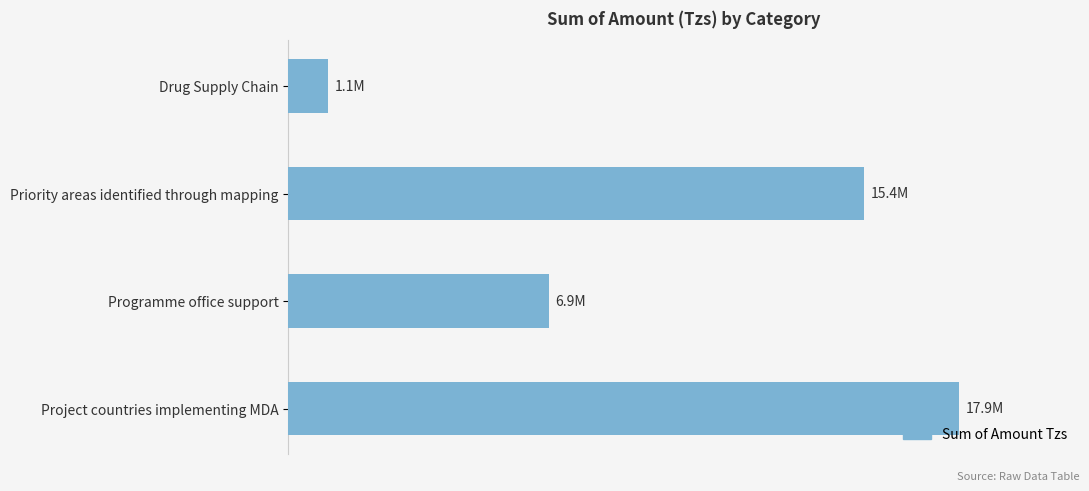

Are the bars horizontal?

Yes